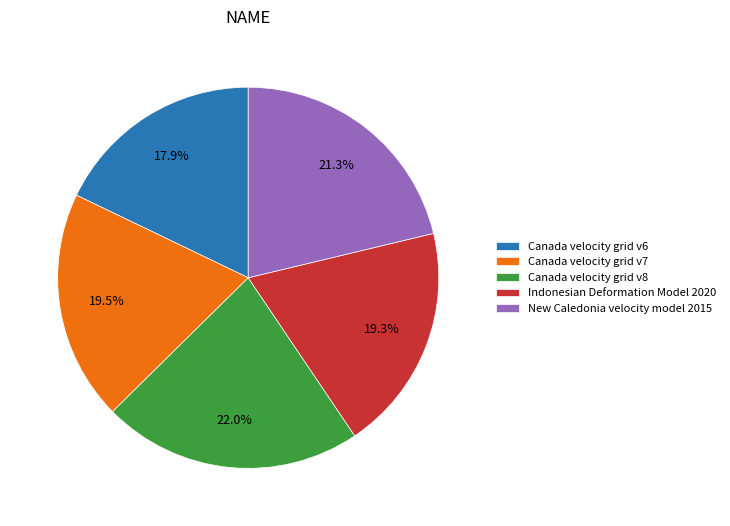

To the nearest percent, what is the difference between the largest and smallest slice percentages?

4%